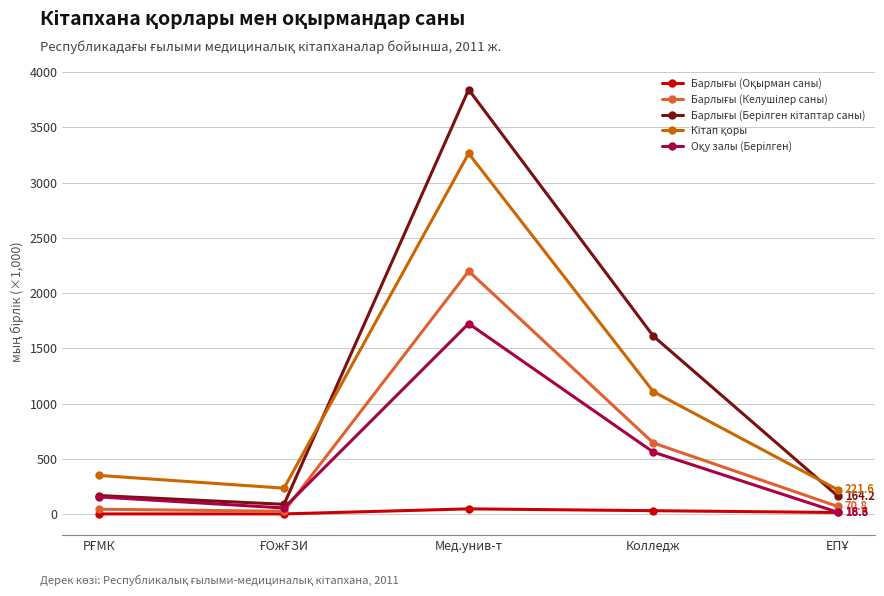

At which category is the sum across all series the highest?

Мед.унив-т